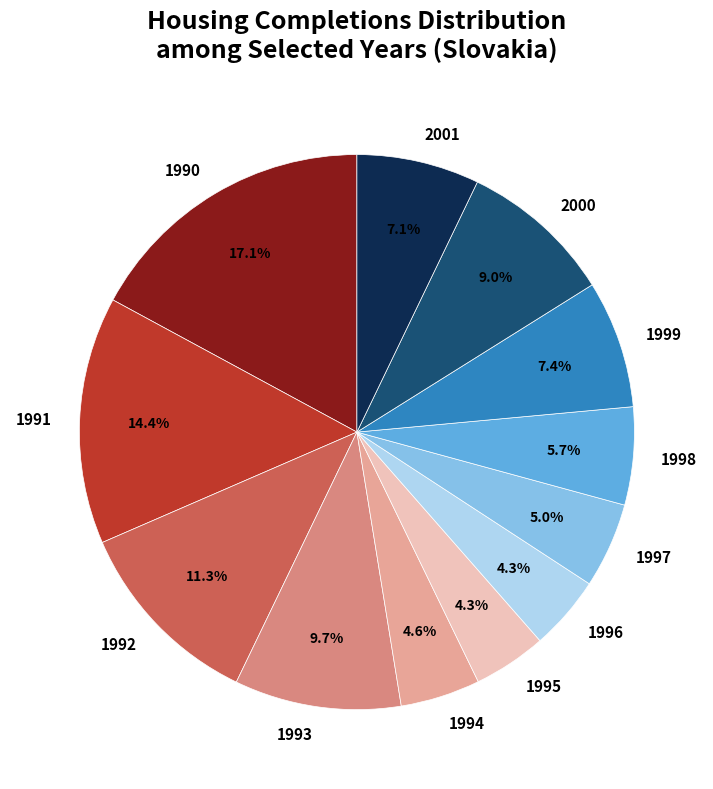

What percentage is the 1997 slice, to the nearest percent?

5%